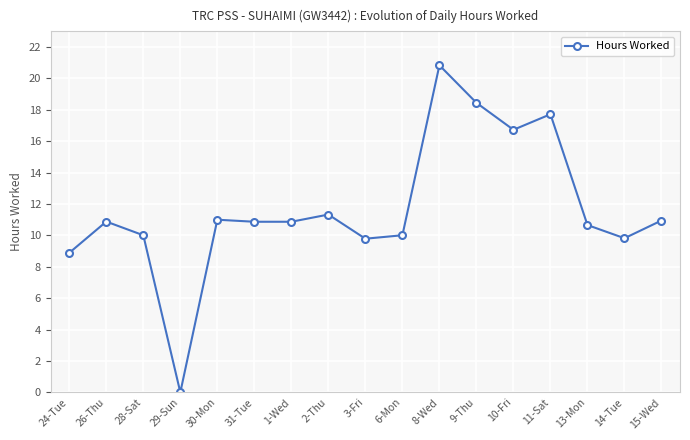

Which category has the lowest value across all series?

29-Sun